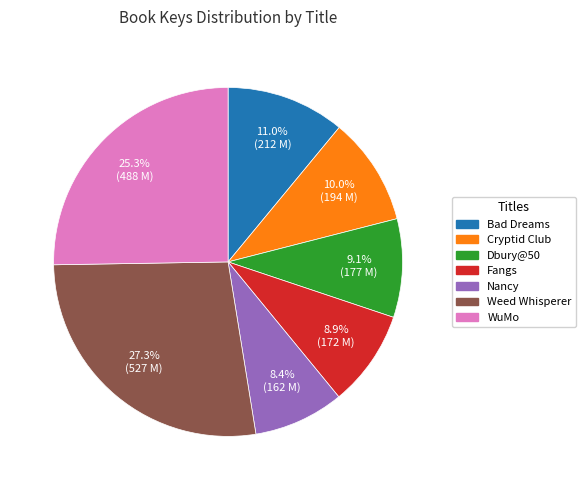

Is there a majority slice in this chart?

No